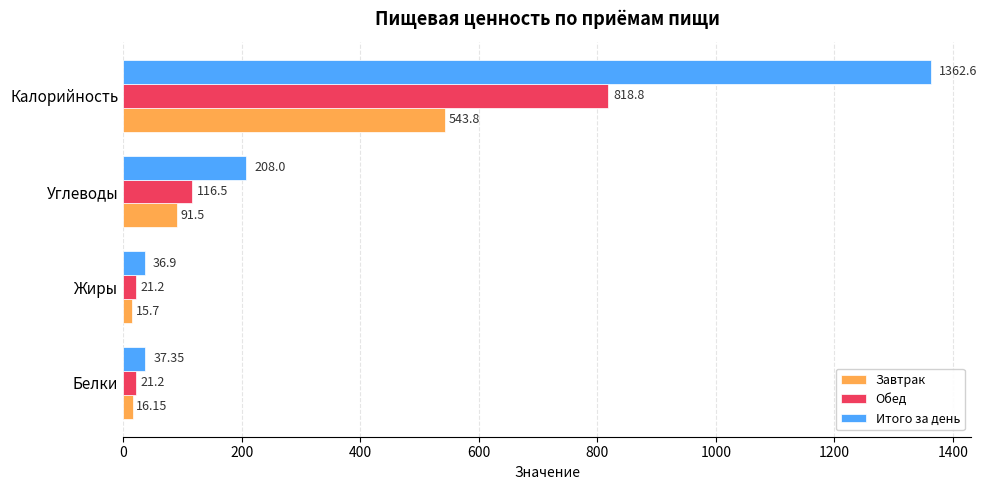

At which category is the sum across all series the highest?

Калорийность